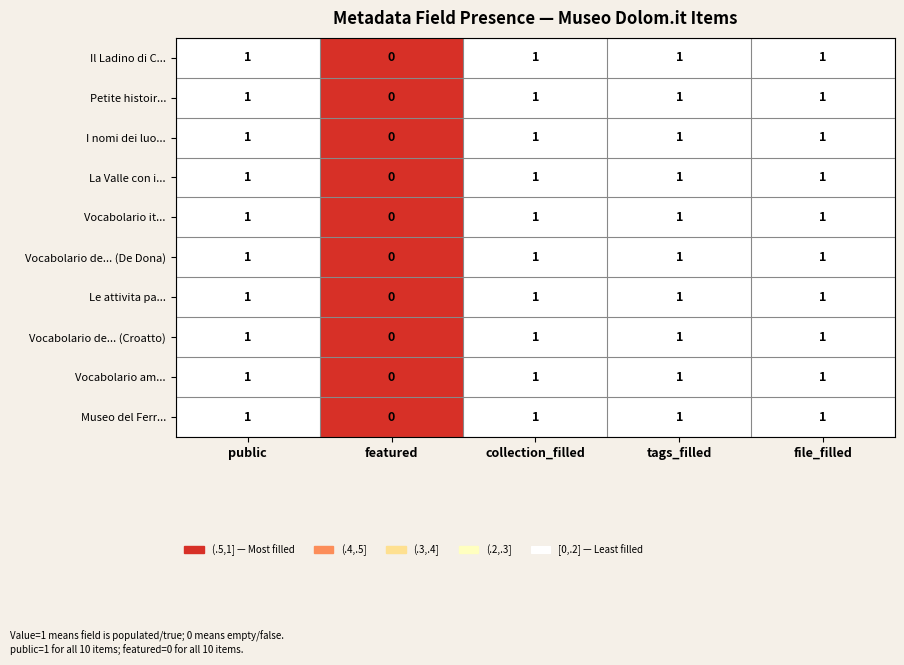

Which category has the lowest value in the Vocabolario de... (De Dona) series?

featured